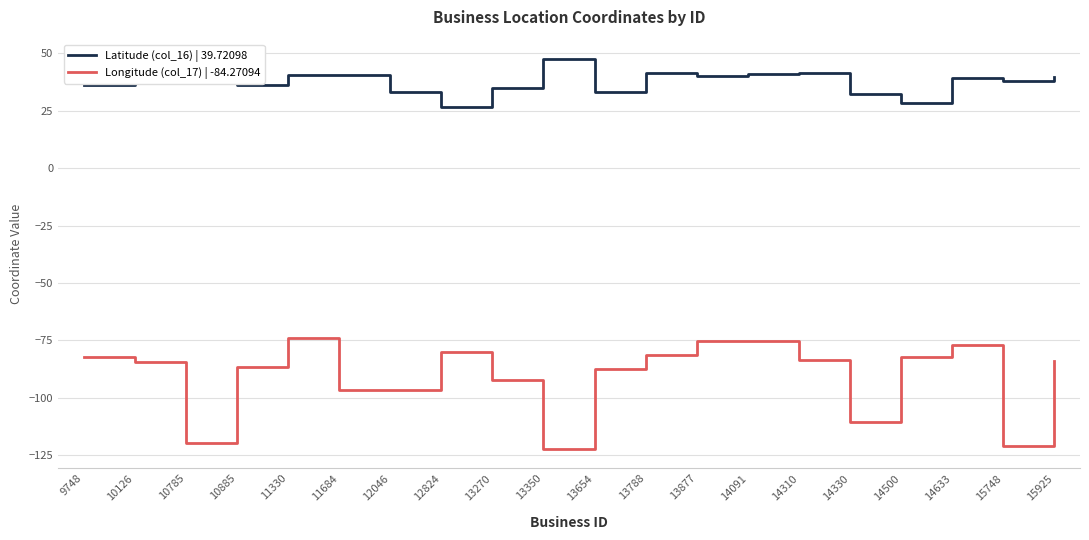

How many lines are shown in the chart?

2